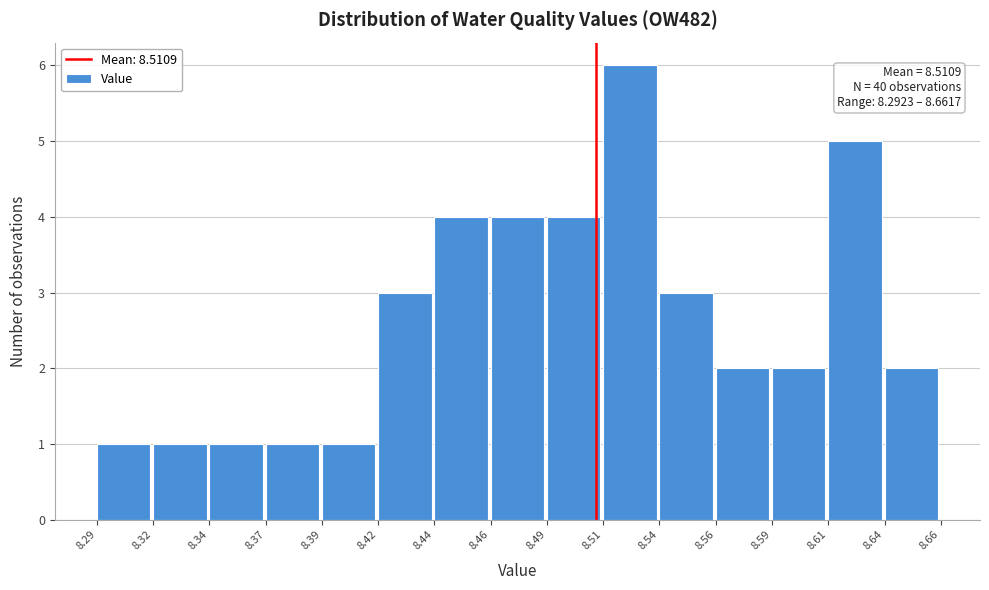

Reading right to left, what are all the values shown in this chart?

2	5	2	2	3	6	4	4	4	3	1	1	1	1	1